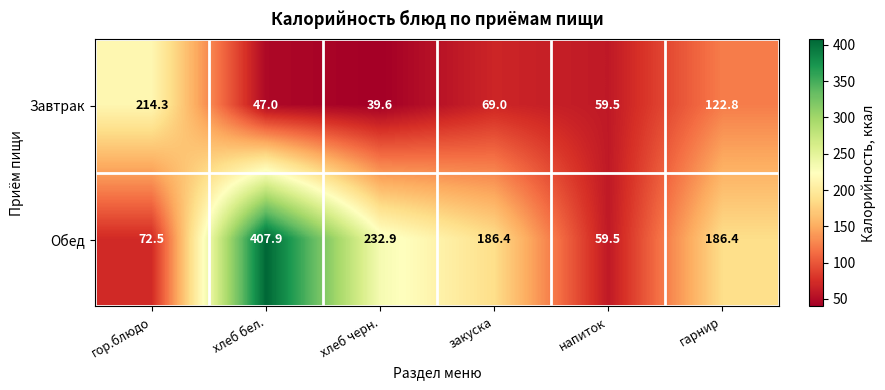

Which series has the widest spread of values?

Обед